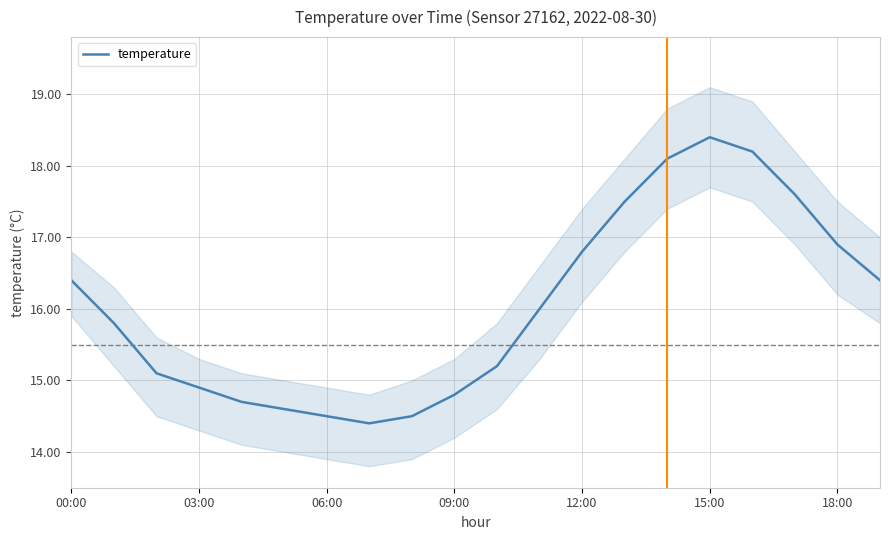

At which label does temperature reach its peak?

15:00